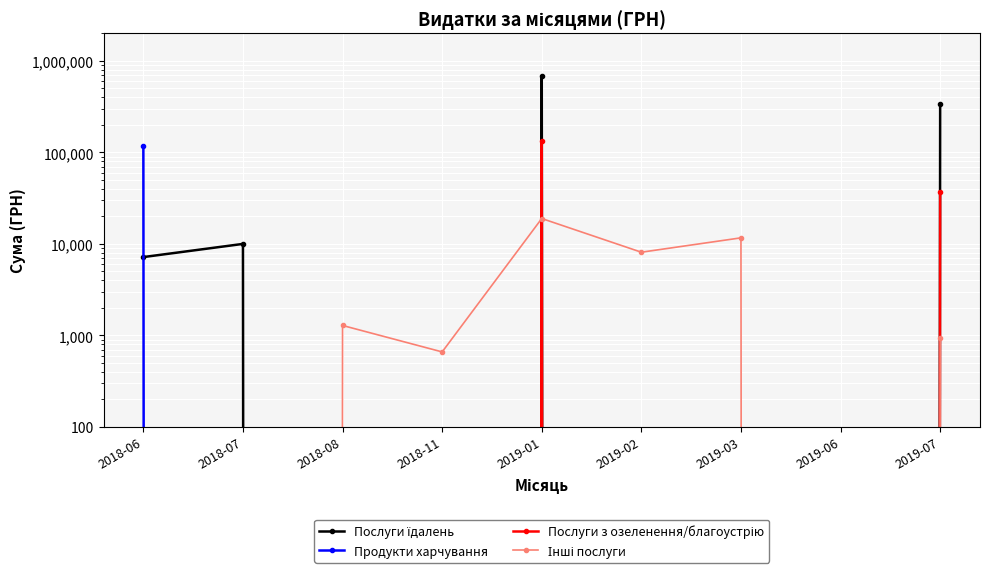

Reading left to right, transcribe all the data shown in this chart.

Послуги їдалень: 2018-06=7179.0	2018-07=10000.0	2018-08=0.0	2018-11=0.0	2019-01=690048.8	2019-02=0.0	2019-03=0.0	2019-06=0.0	2019-07=339092.1
Продукти харчування: 2018-06=118232.9	2018-07=0.0	2018-08=0.0	2018-11=0.0	2019-01=0.0	2019-02=0.0	2019-03=0.0	2019-06=0.0	2019-07=0.0
Послуги з озеленення/благоустрію: 2018-06=0.0	2018-07=0.0	2018-08=0.0	2018-11=0.0	2019-01=133830.4	2019-02=0.0	2019-03=0.0	2019-06=0.0	2019-07=37199.8
Інші послуги: 2018-06=0.0	2018-07=0.0	2018-08=1284.0	2018-11=660.0	2019-01=18940.0	2019-02=8111.7	2019-03=11646.4	2019-06=0.0	2019-07=930.0